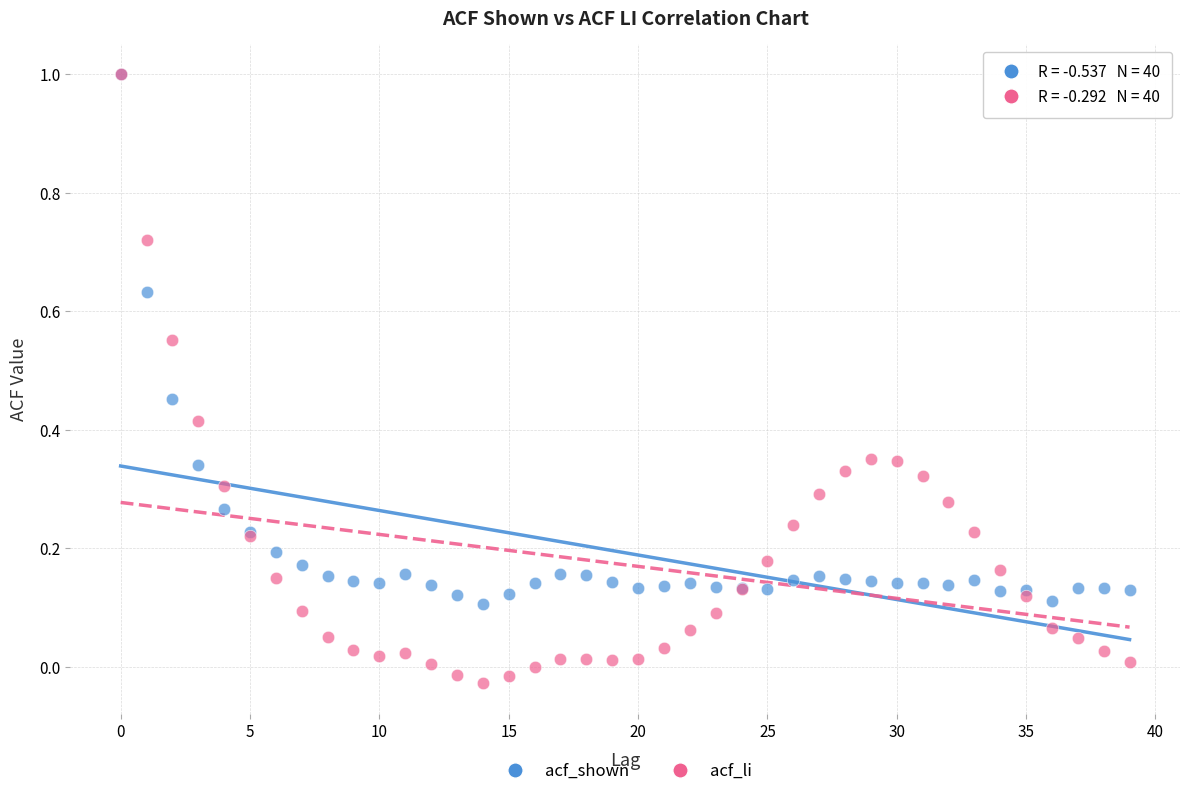

What are all the series names shown in the legend?

acf_shown, acf_li